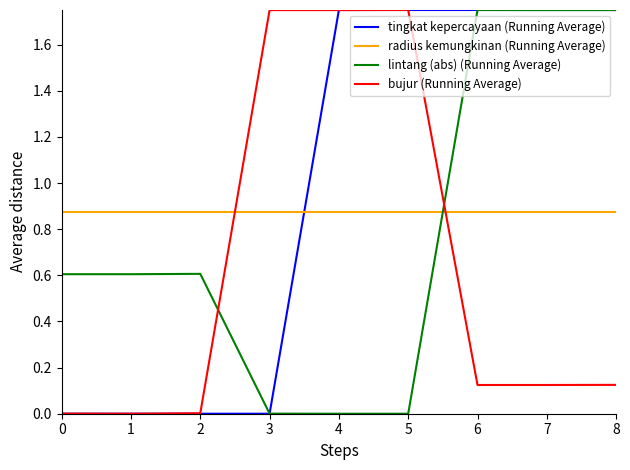

The value of bujur (Running Average) at 1 is 0.0. True or false?

True